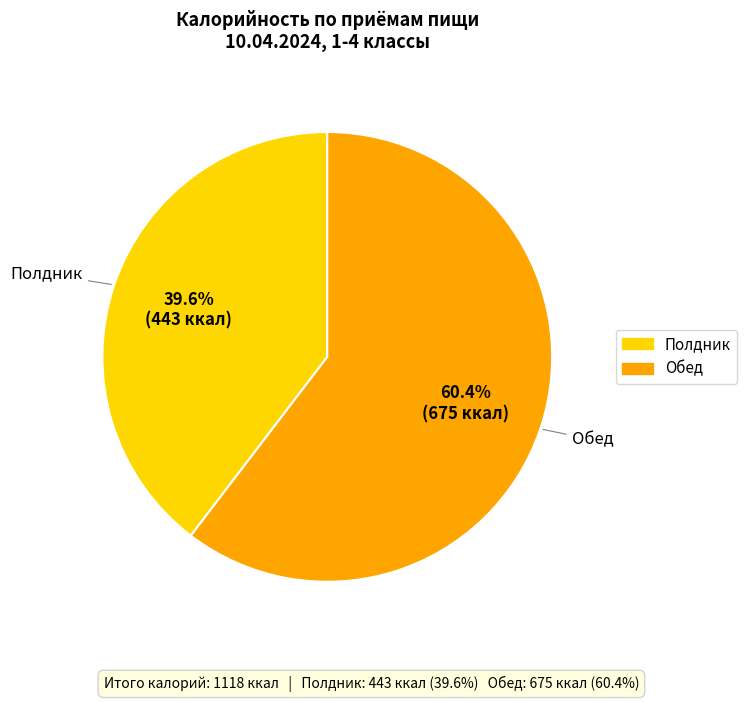

Does Полдник represent more than half of the total?

No